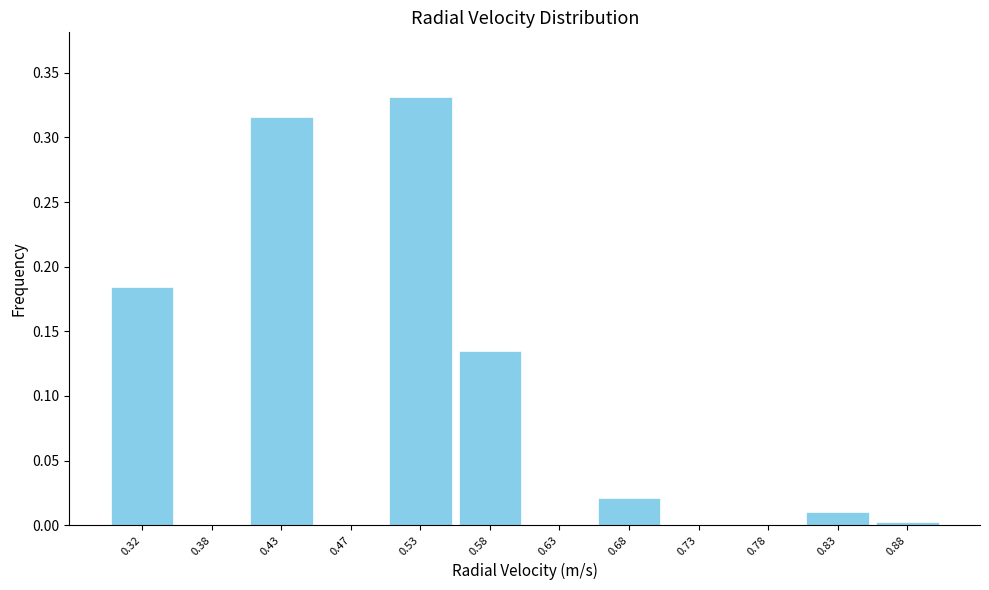

Over which range of the x-axis is the bar tallest?

0.50 to 0.55